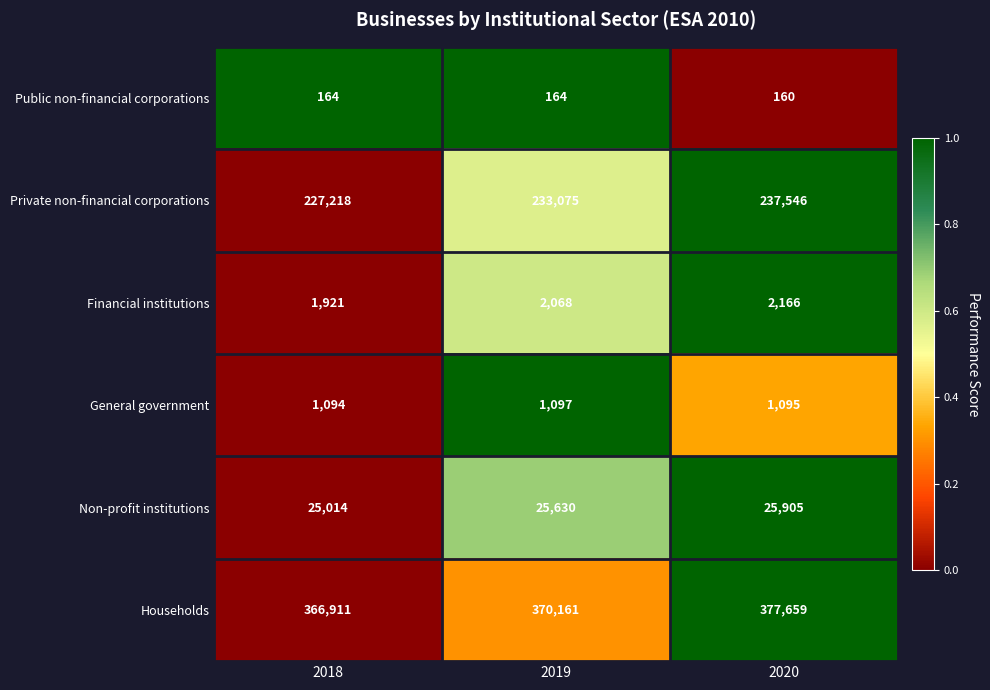

What is the highest value of the Financial institutions series?

2166